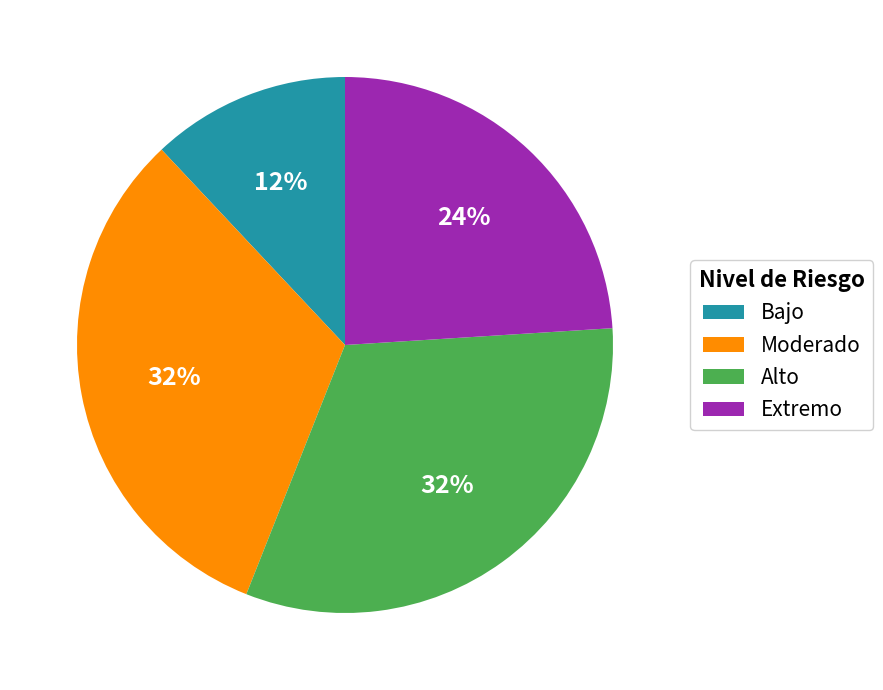

How many slices are in this pie chart?

4